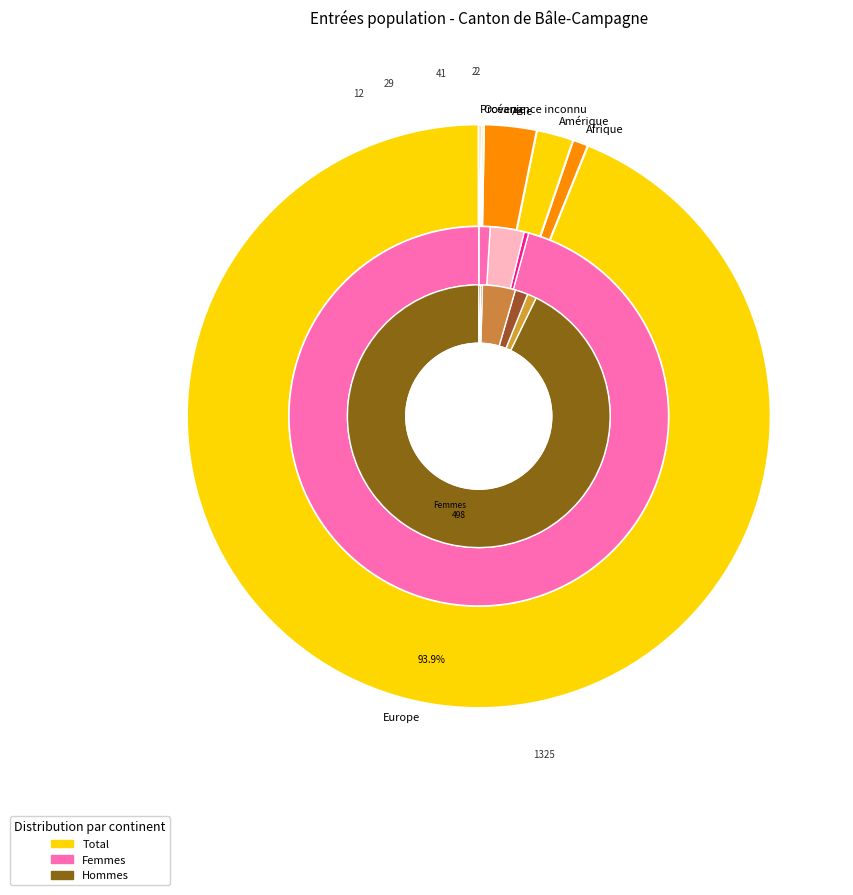

To the nearest percent, what is the average slice percentage?

17%